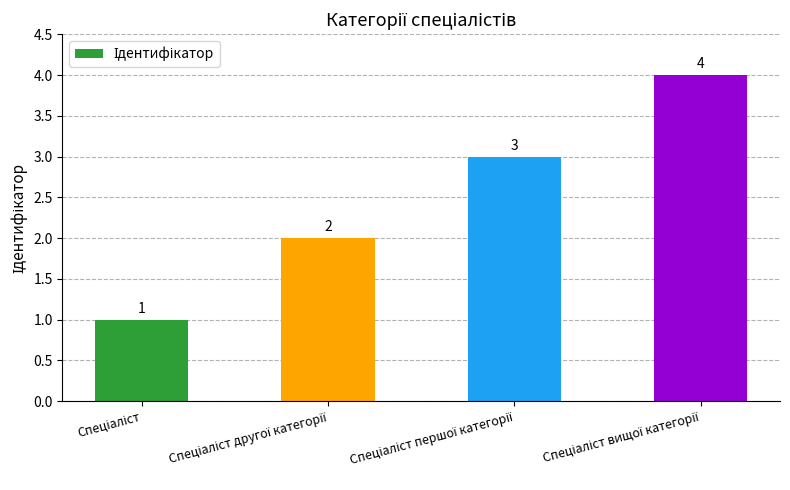

What is the maximum value shown in the chart?

4